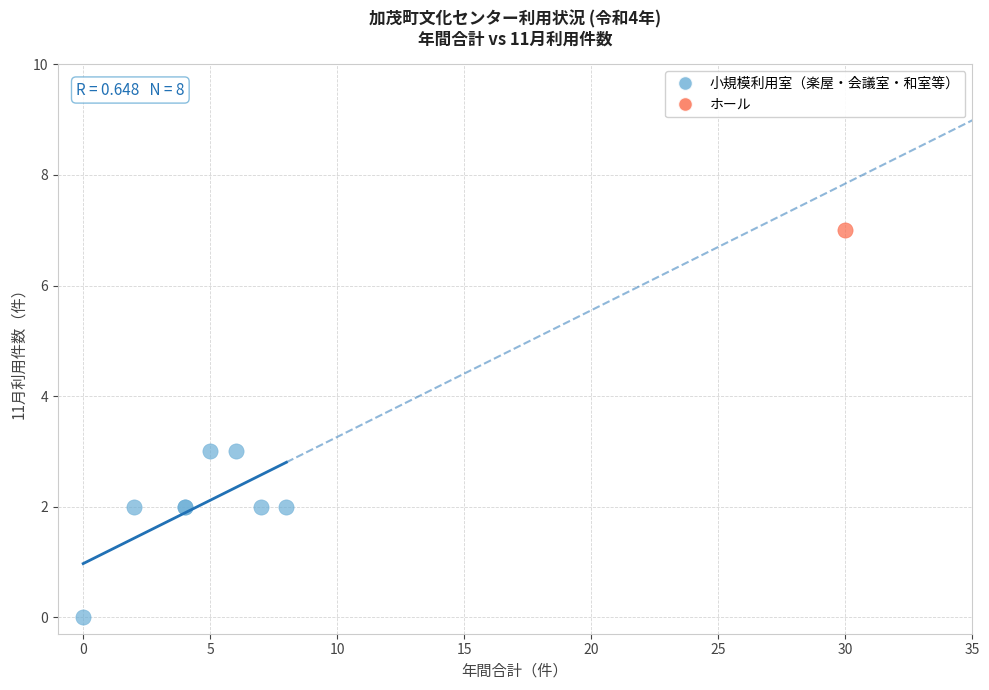

What are all the series names shown in the legend?

小規模利用室（楽屋・会議室・和室等）, ホール